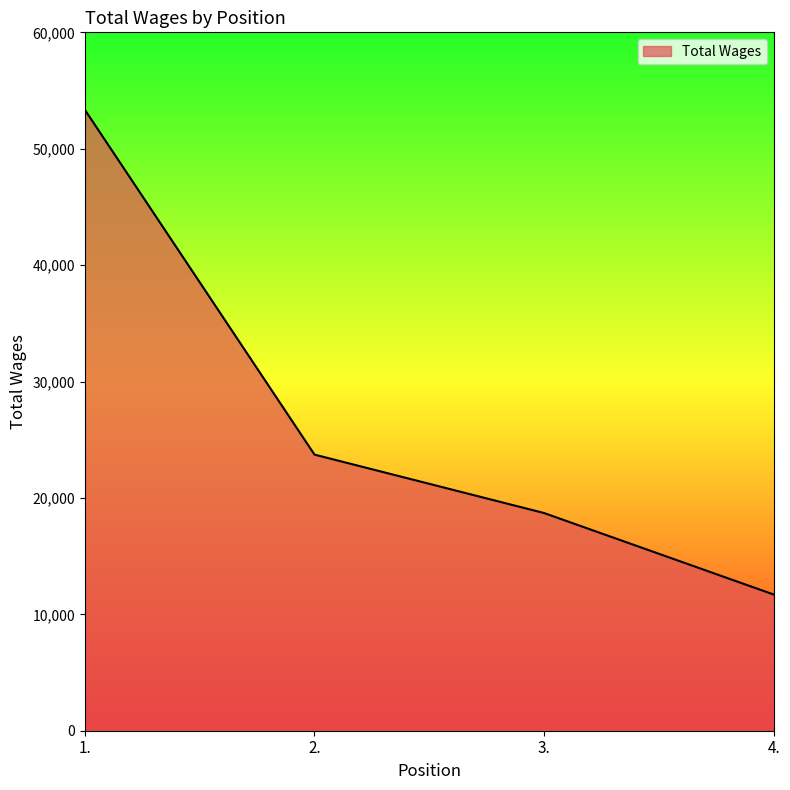

What is the difference between the values at 3. and 4.?

7000